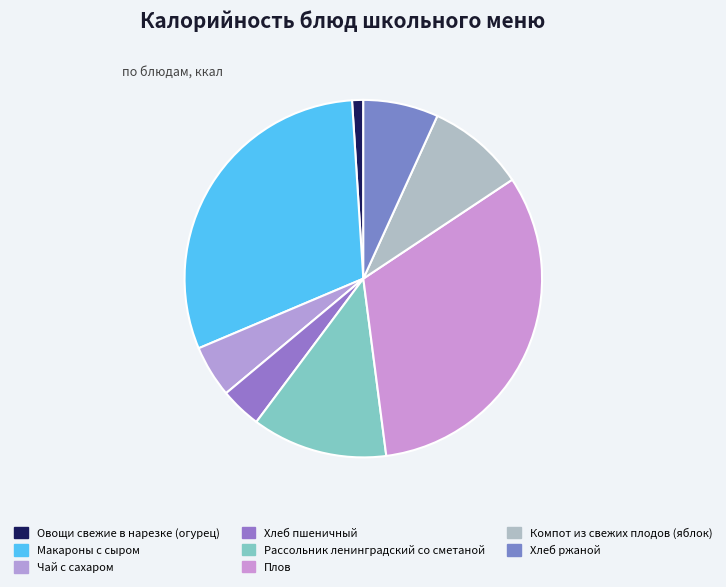

How many slices are in this pie chart?

8